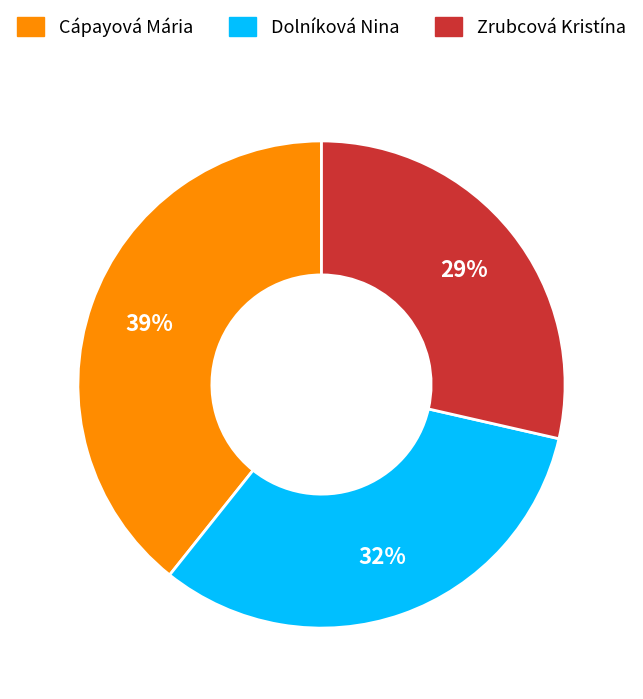

What is the ratio of the value at Zrubcová Kristína to the value at Dolníková Nina?

0.9